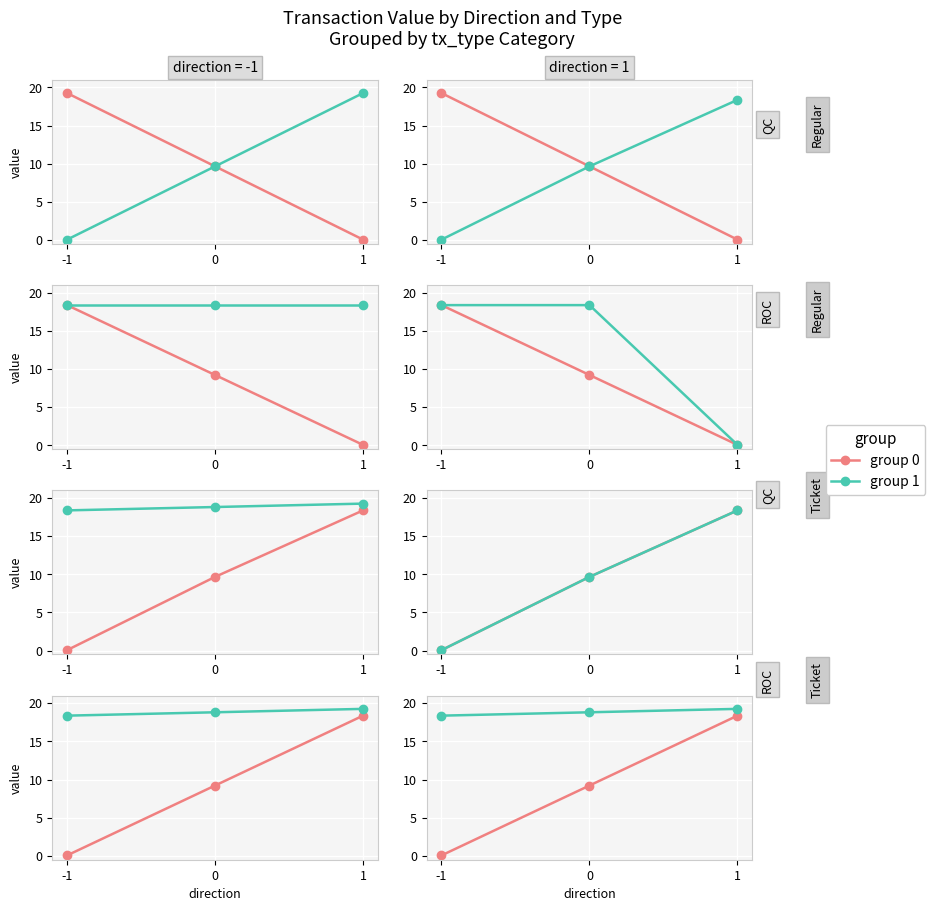

At how many categories does at least one series exceed 5?

3